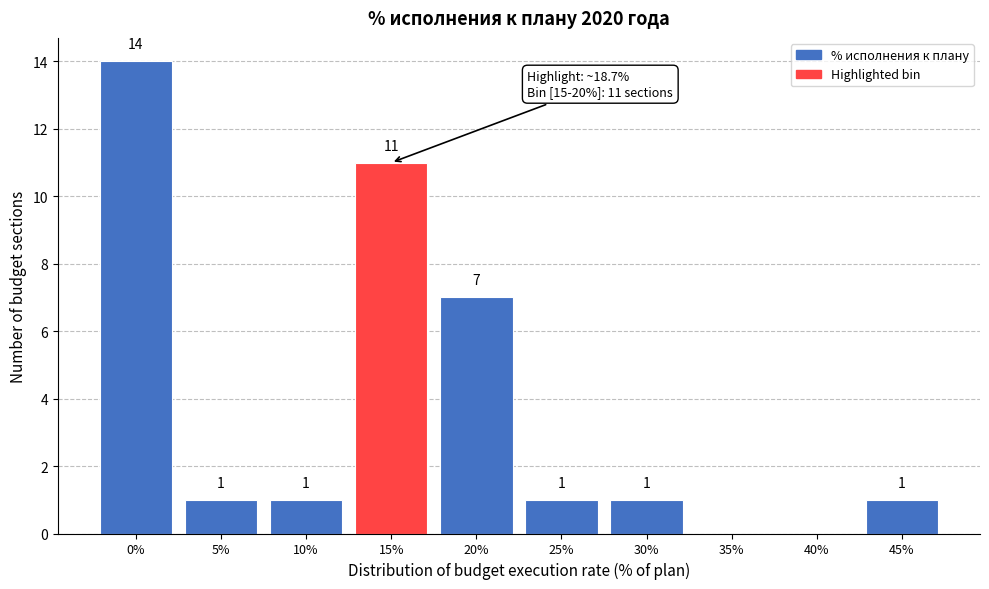

Reading left to right, transcribe all the data shown in this chart.

0%=14	5%=1	10%=1	15%=11	20%=7	25%=1	30%=1	35%=0	40%=0	45%=1